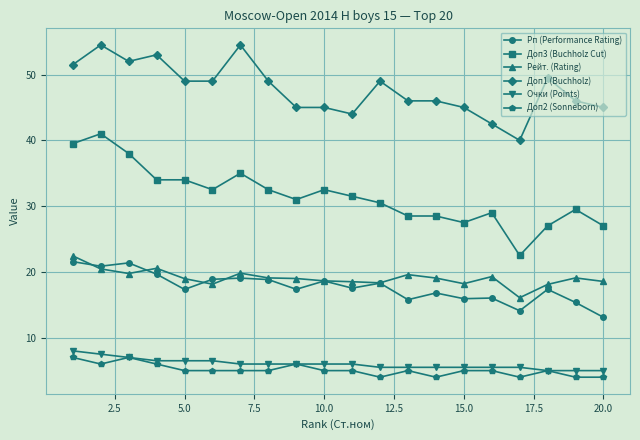

Which series has the largest total across all categories?

Доп1 (Buchholz)